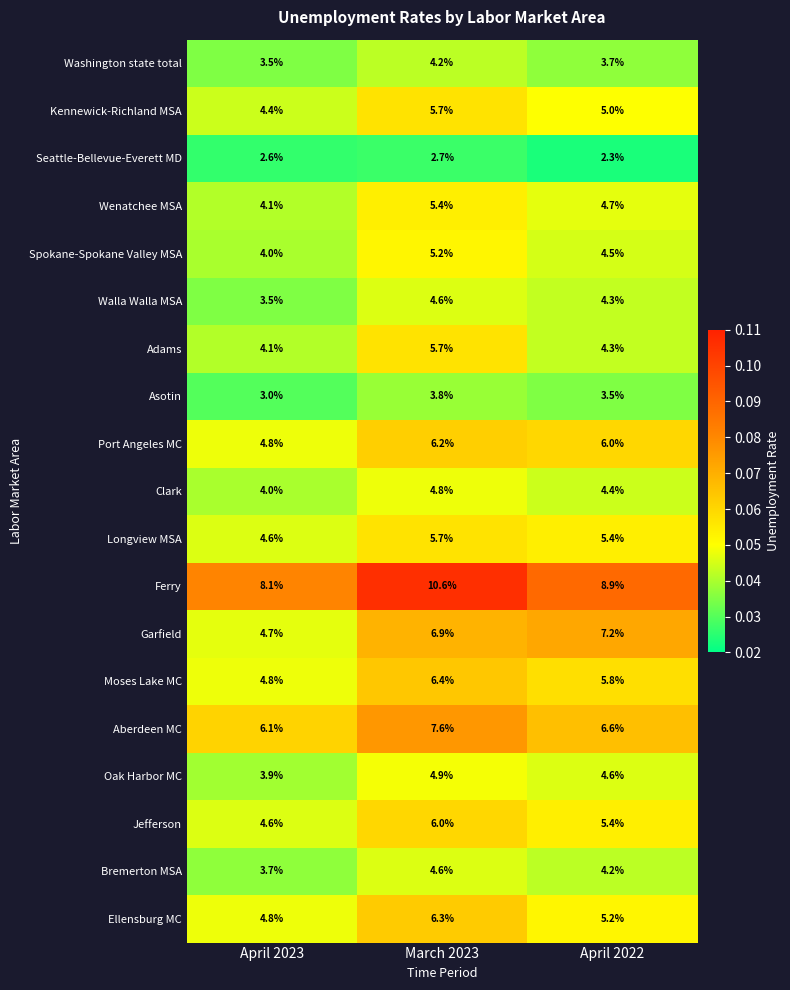

True or false: Ferry has a value of 8.1 at April 2023.

True